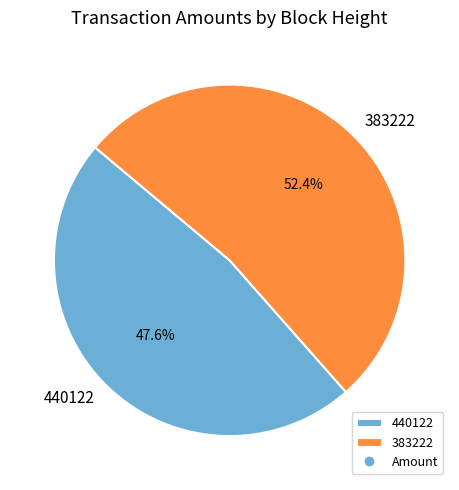

Is the sum of 440122 and 383222 greater than half?

Yes